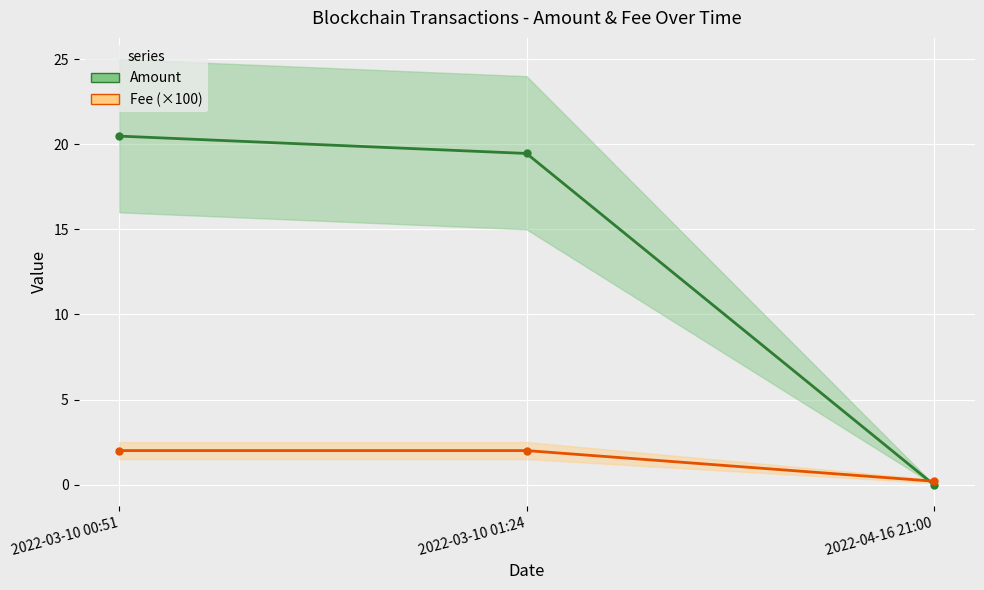

At 2022-03-10 01:24, list the series in order from smallest to largest.

Fee (×100), Amount